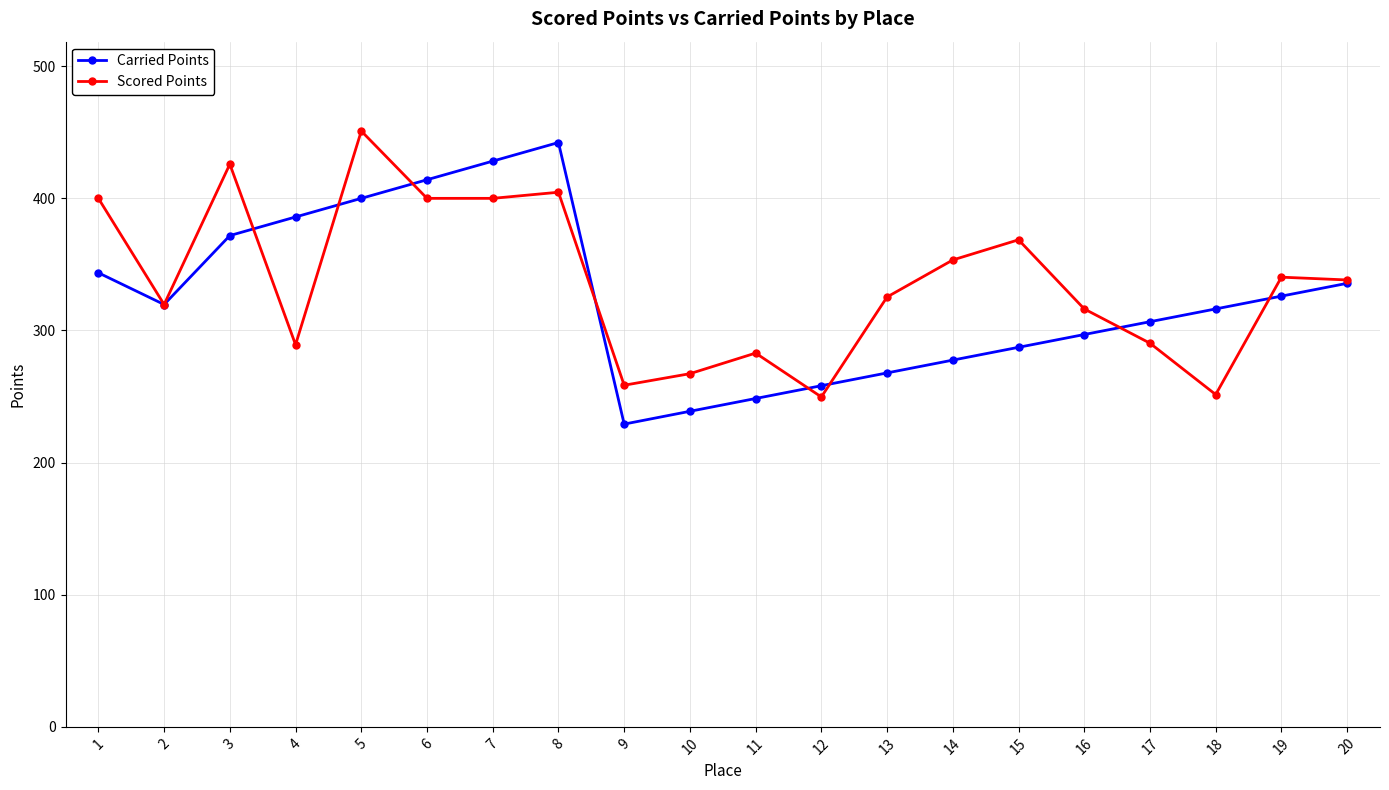

What value does the Carried Points series have at 16?

296.9